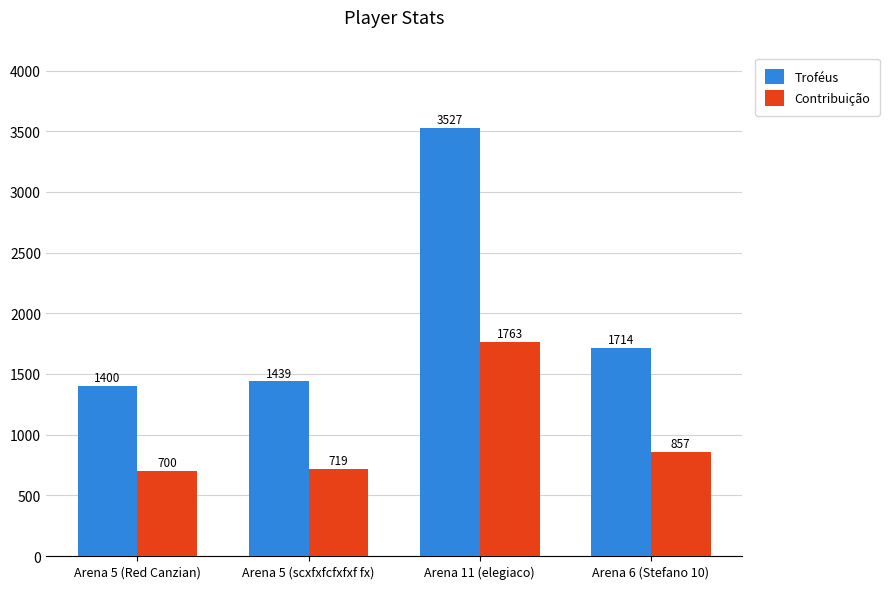

What is the total value across all series at Arena 11 (elegiaco)?

5290